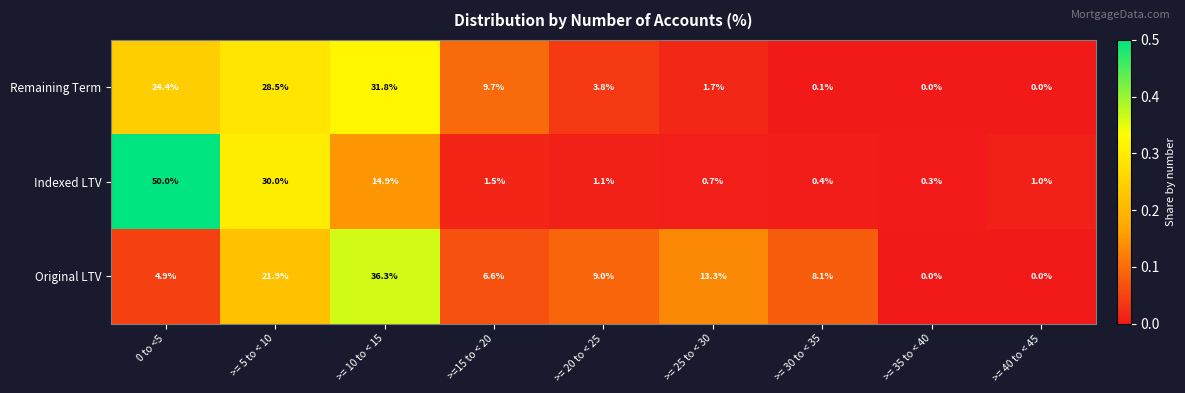

What is the difference between the second highest and second lowest values in the Original LTV series?

21.9